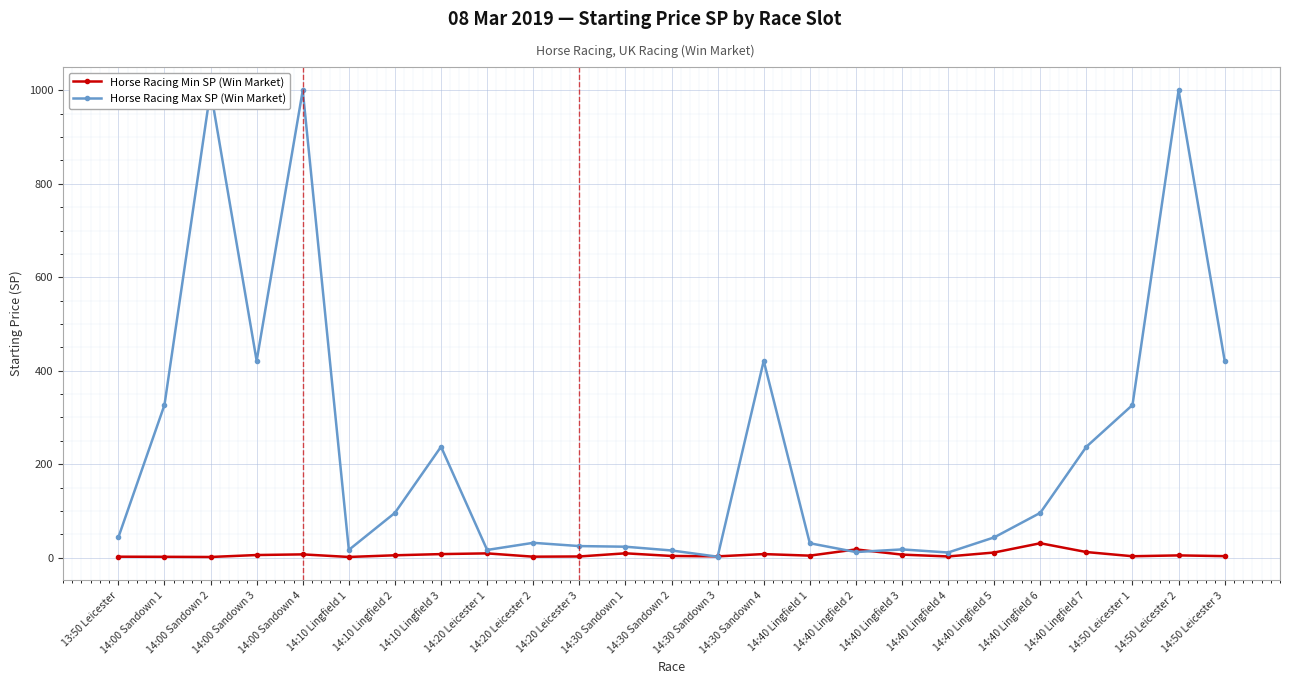

At which category does Horse Racing Max SP (Win Market) reach its first local valley?

14:00 Sandown 3